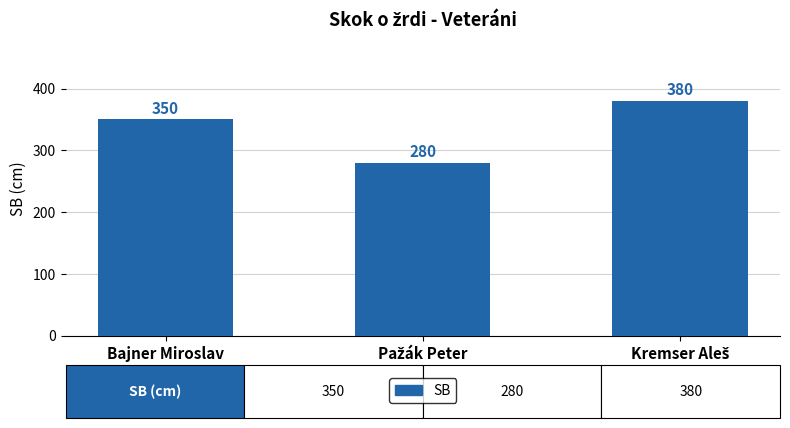

Read the value at Bajner Miroslav, to the nearest 50.

350